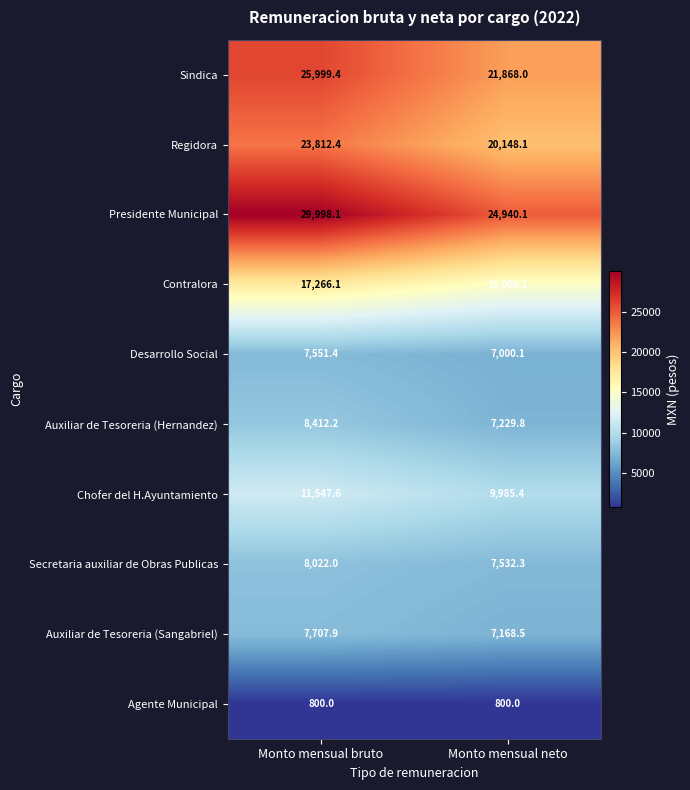

At Monto mensual bruto, list the series in order from smallest to largest.

Agente Municipal, Desarrollo Social, Auxiliar de Tesoreria (Sangabriel), Secretaria auxiliar de Obras Publicas, Auxiliar de Tesoreria (Hernandez), Chofer del H.Ayuntamiento, Contralora, Regidora, Sindica, Presidente Municipal